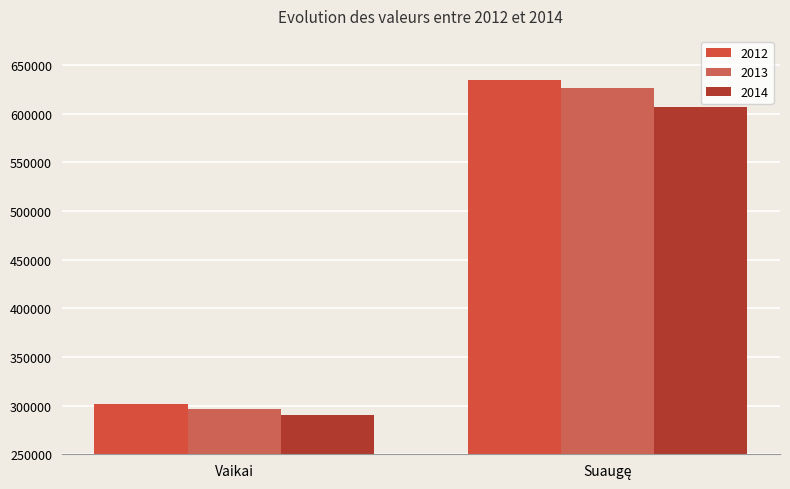

How many data points does each series have?

2